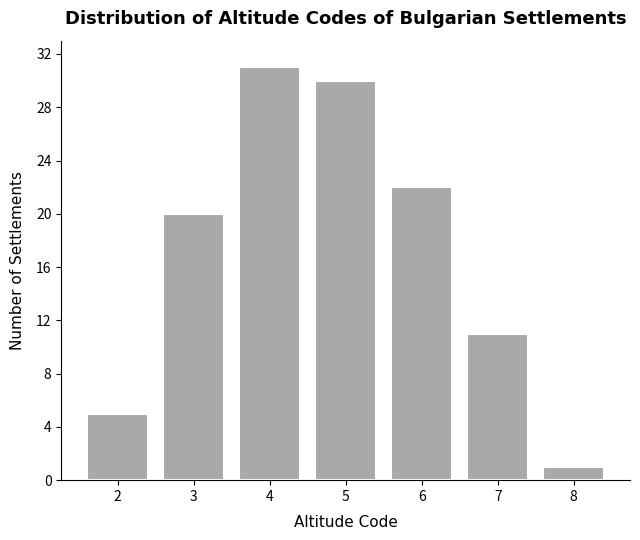

Reading left to right, transcribe all the data shown in this chart.

2=5	3=20	4=31	5=30	6=22	7=11	8=1